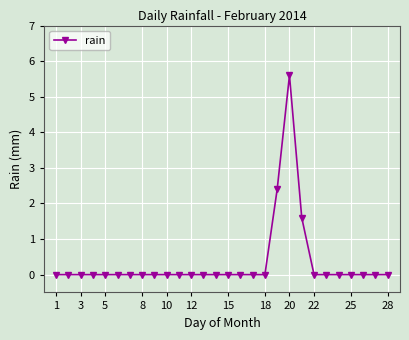

What is the sum of all values?

9.6